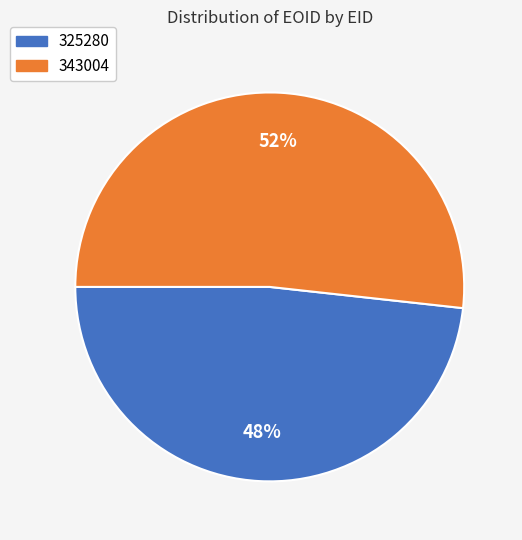

To the nearest percent, what percentage of the pie is 343004?

52%